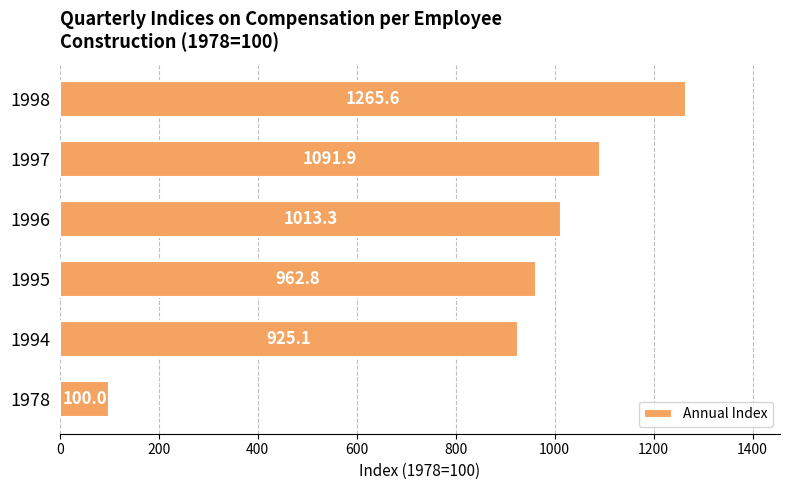

Is it true that the value at 1978 is 100.0?

True